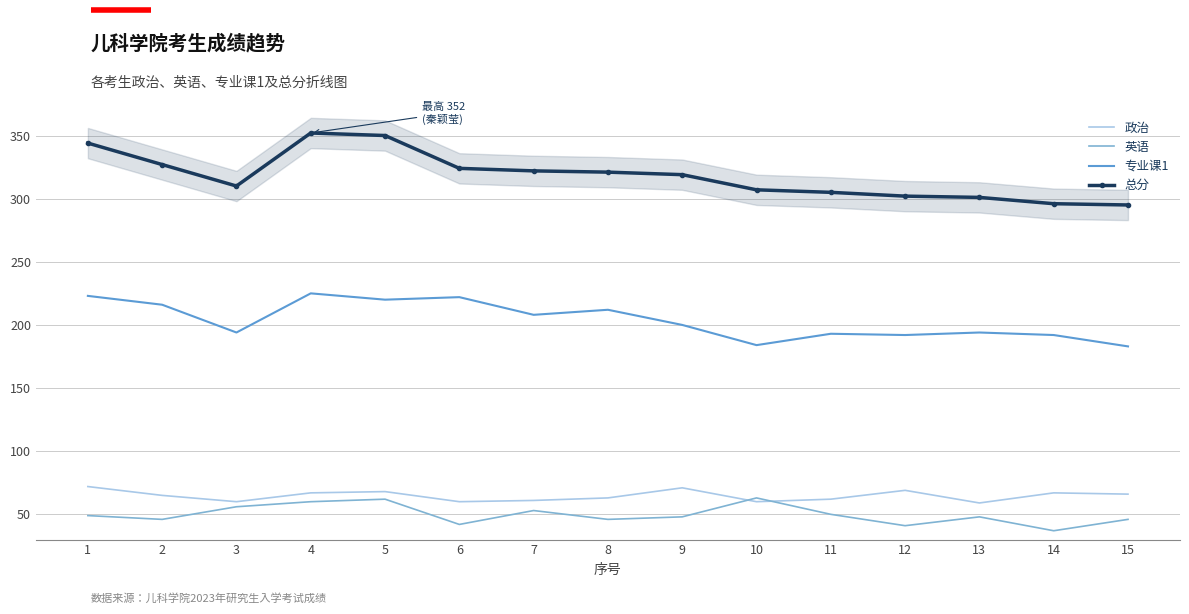

List the labels in order of 专业课1 value, smallest first.

15, 10, 12, 14, 11, 3, 13, 9, 7, 8, 2, 5, 6, 1, 4